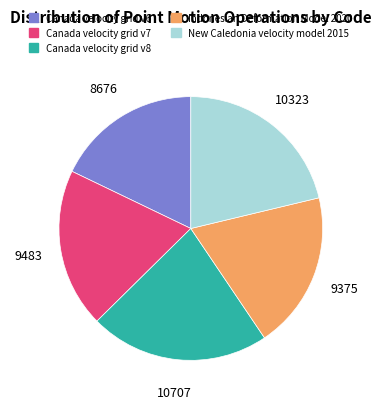

Which has a higher value, New Caledonia velocity model 2015 or Indonesian Deformation Model 2020?

New Caledonia velocity model 2015